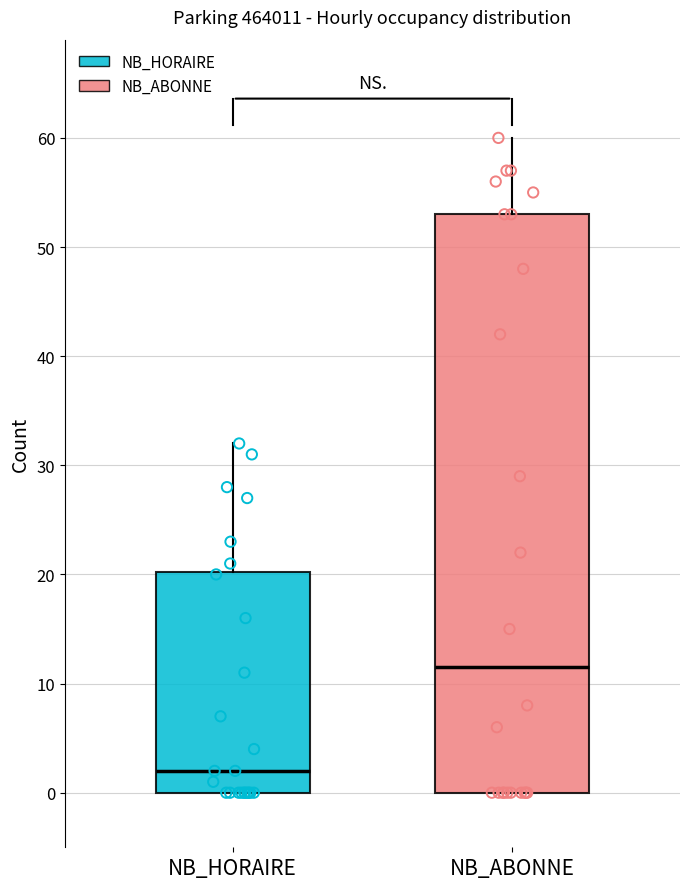

Reading left to right, read every box against the y-axis: the position of its median line, the range the box covers, and the ends of its whiskers. The values are not printed on the chart, so give them approximately, as read against the axis.

NB_HORAIRE: median 2, box 0 to 20, whiskers 0 to 32
NB_ABONNE: median 12, box 0 to 53, whiskers 0 to 60